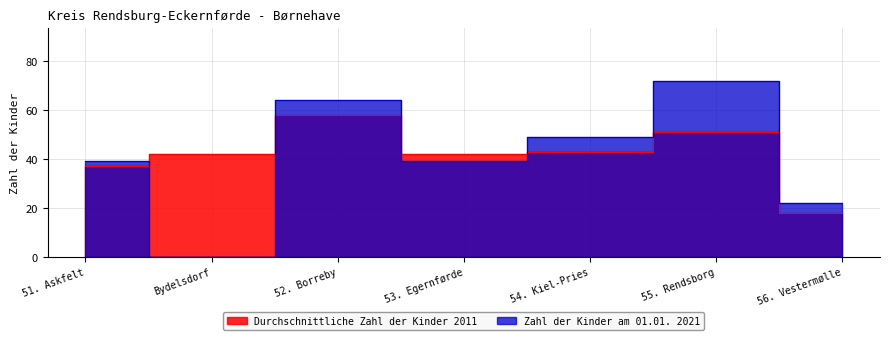

Read the Durchschnittliche Zahl der Kinder 2011 value at 51. Askfelt, to the nearest 10.

40